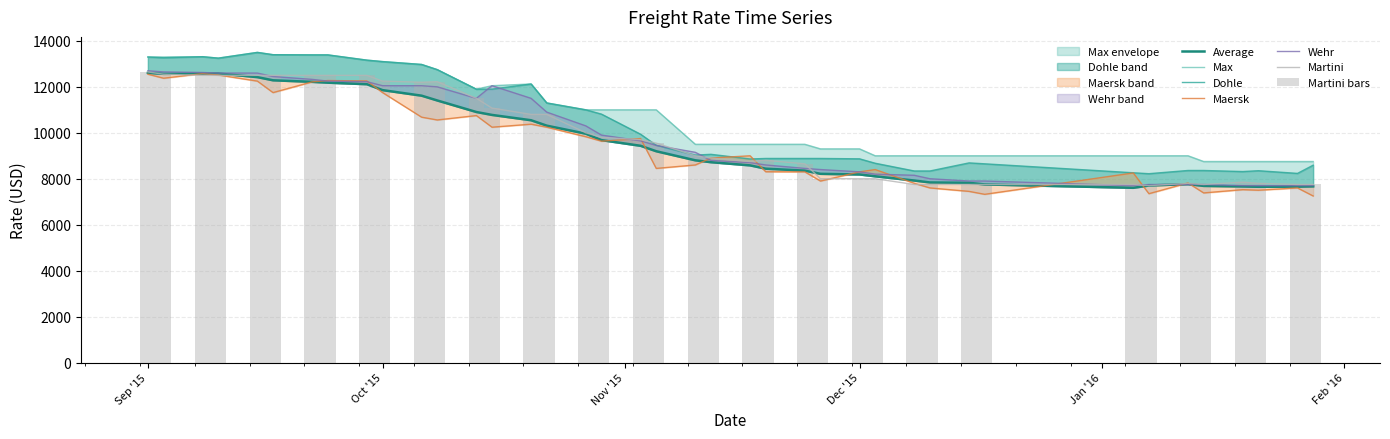

Rank the series by their maximum value, from lowest to highest.

Maersk, Average, Martini, Wehr, Max, Dohle